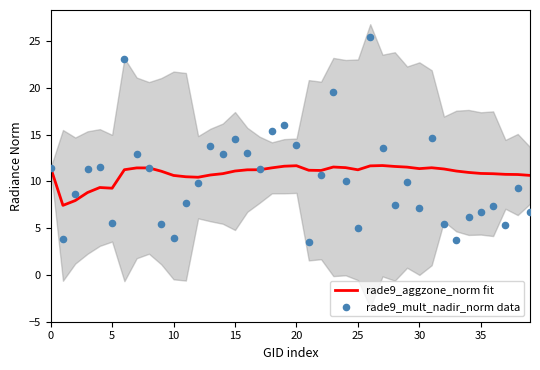

What are all the series names shown in the legend?

rade9_aggzone_norm fit, rade9_mult_nadir_norm data